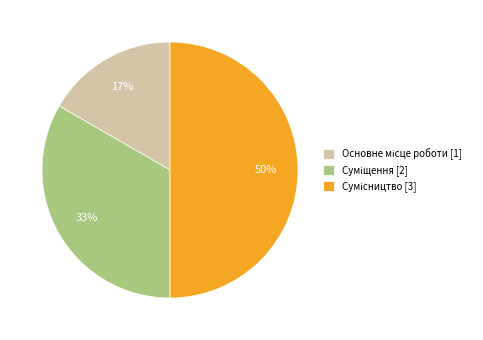

To the nearest percent, what is the average slice percentage?

33%